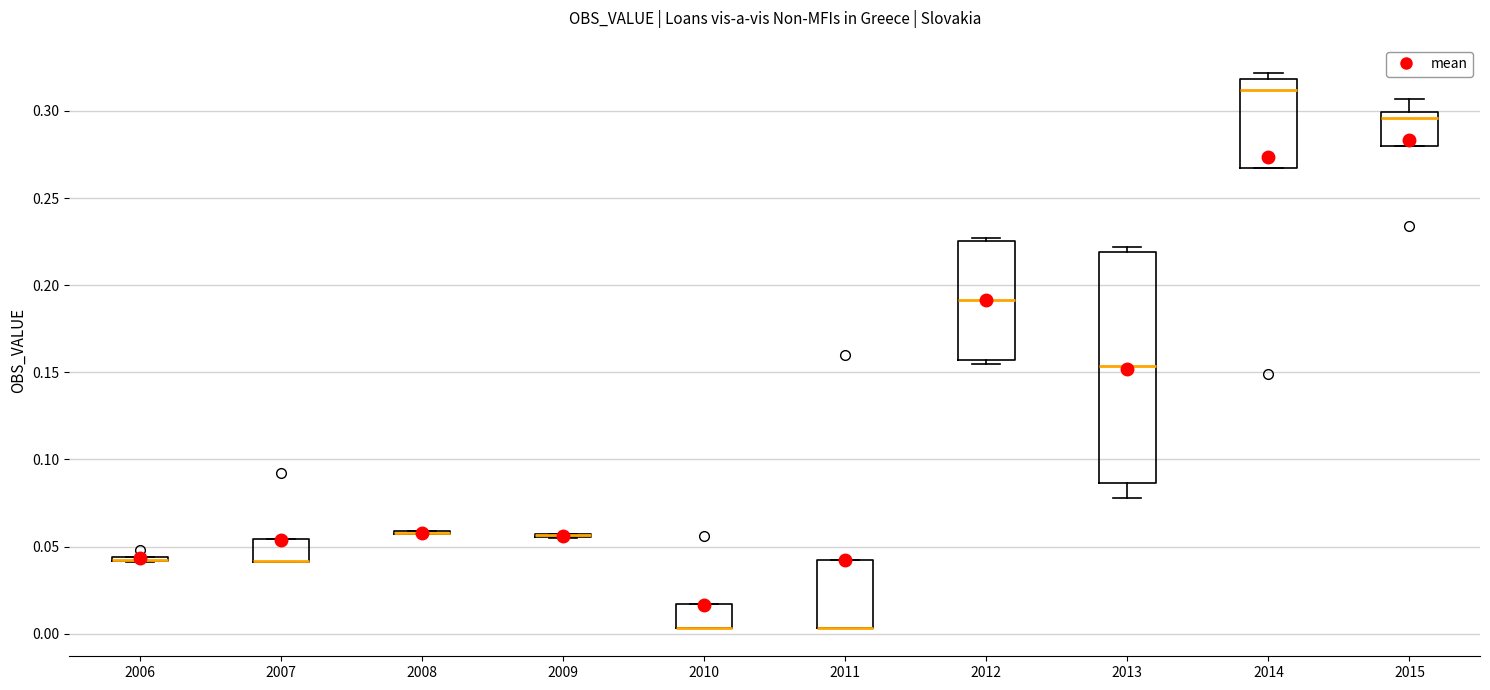

Where is the lower edge of the box at x = 2014 on the y-axis? The values are not printed on the chart, so give them approximately, as read against the axis.

0.270